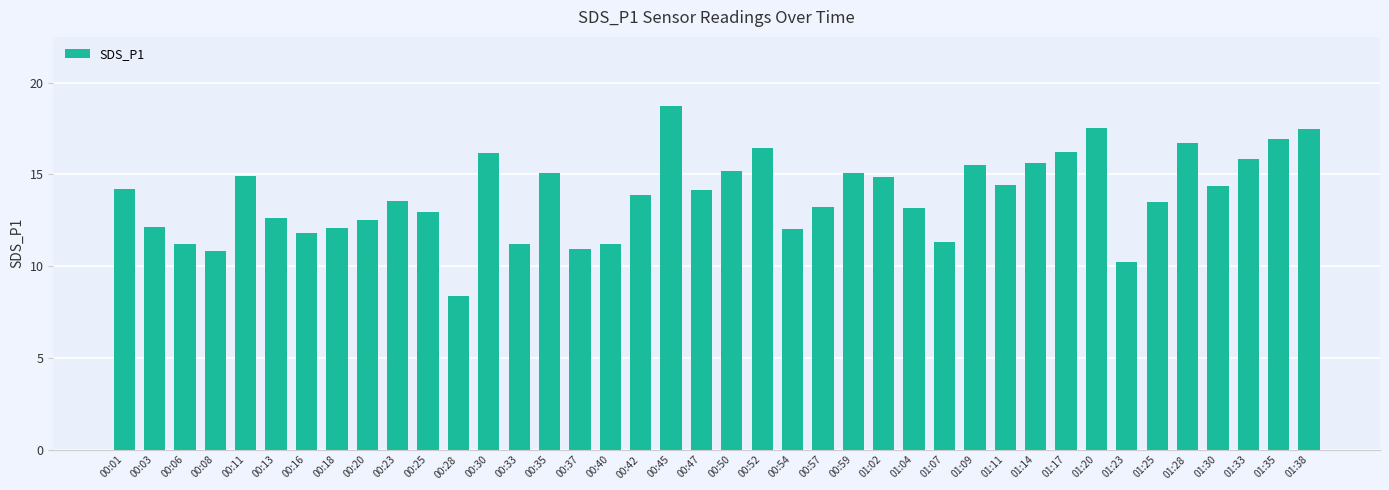

Read the value at 00:16.

11.8